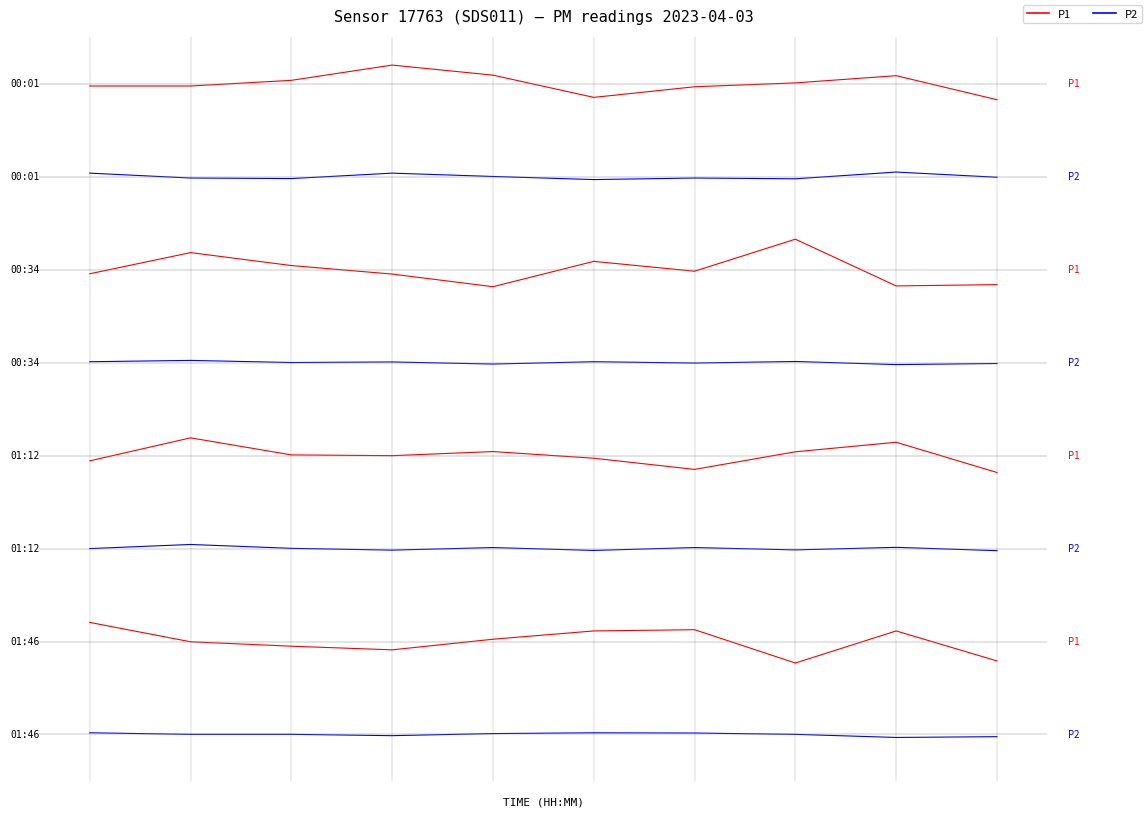

Reading left to right, transcribe all the data shown in this chart.

P1: 2.5	-0.0	-0.6	-1.1	0.3	1.4	1.5	-2.8	1.4	-2.5
P2: 0.2	0.0	0.0	-0.1	0.1	0.2	0.2	0.0	-0.4	-0.3